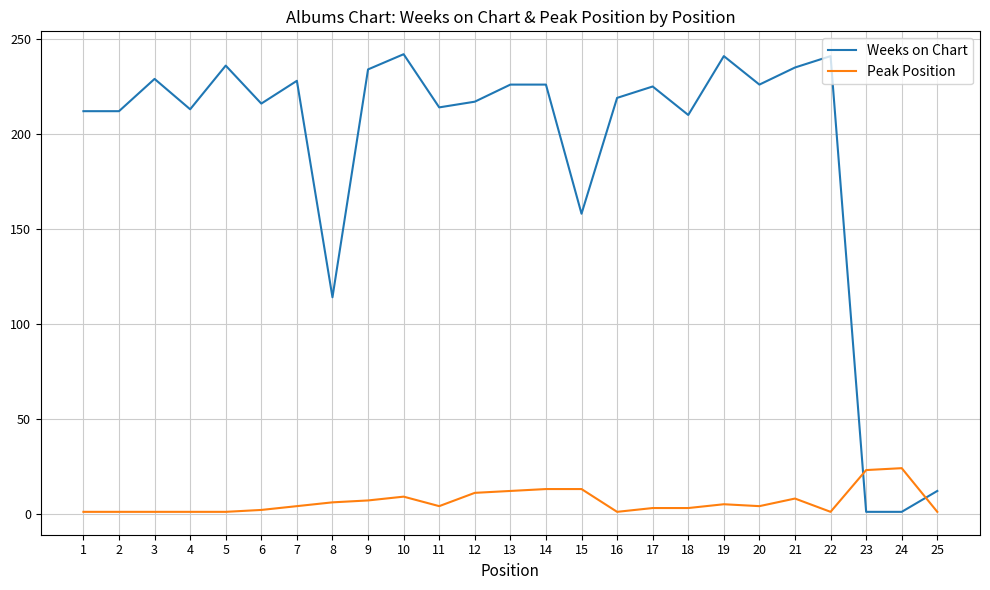

Is this an area chart (filled region under the line)?

No